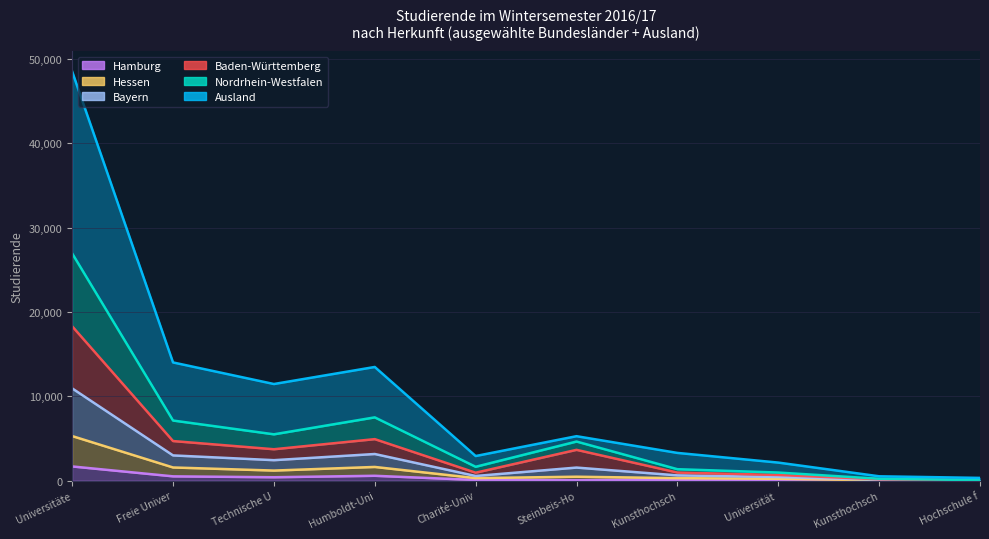

What position from the left is Technische Universität?

3